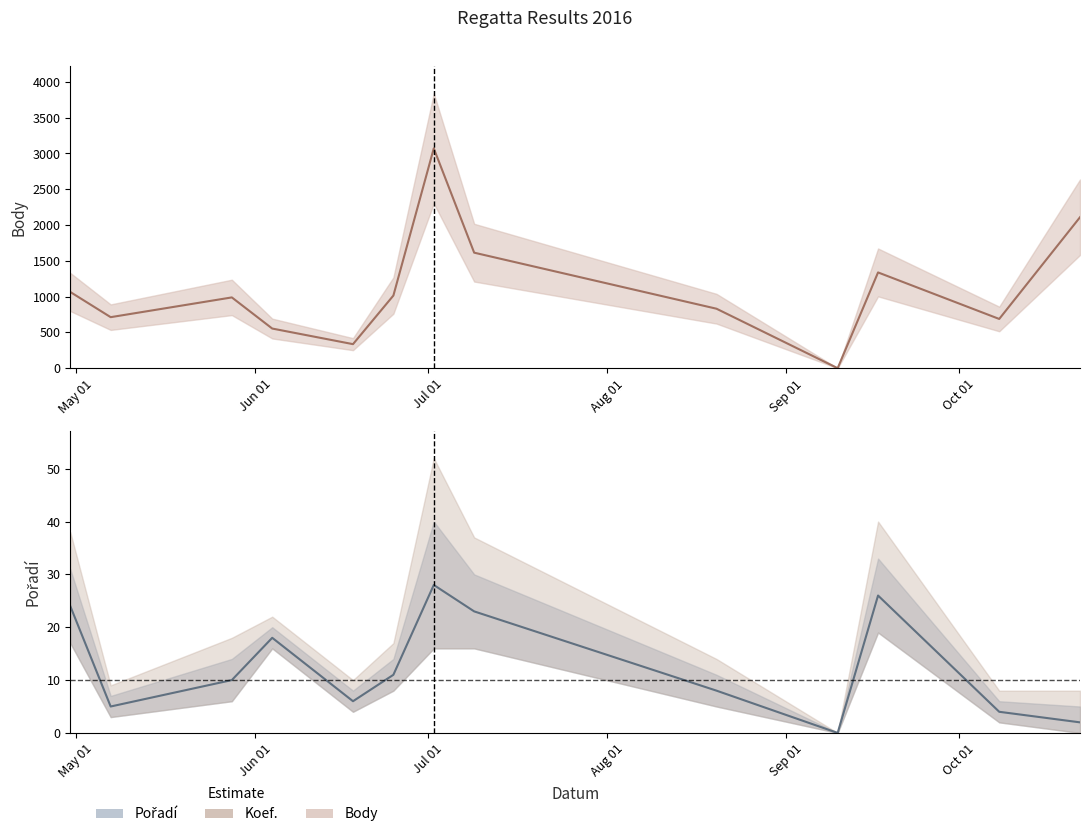

What is the total value across all series at 2016-05-28?

999